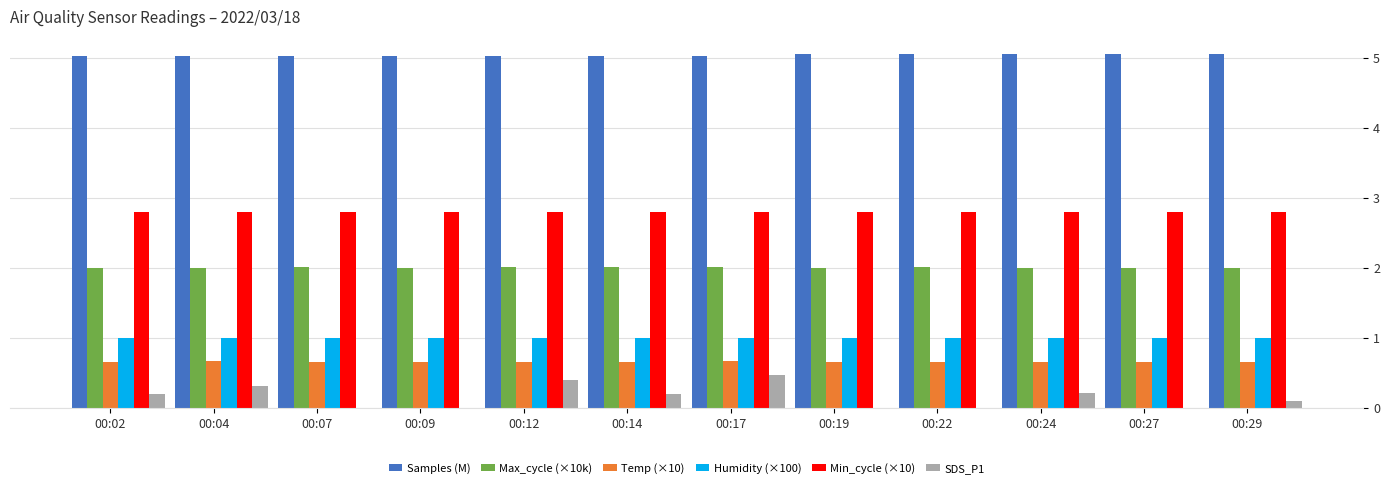

What are all the series names shown in the legend?

Samples (M), Max_cycle (×10k), Temp (×10), Humidity (×100), Min_cycle (×10), SDS_P1